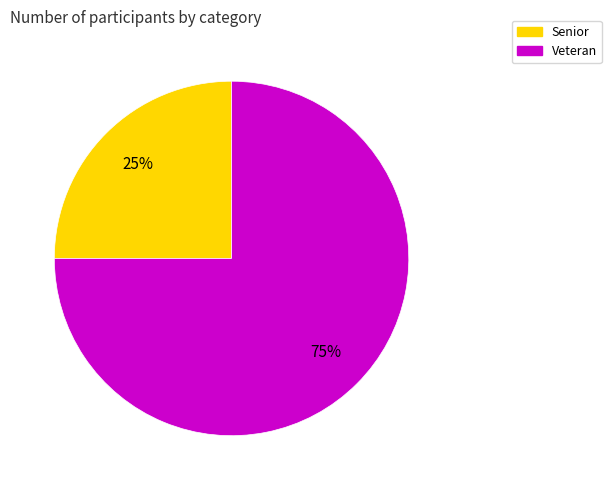

To the nearest percent, what is the difference between the Veteran and Senior slice percentages?

50%